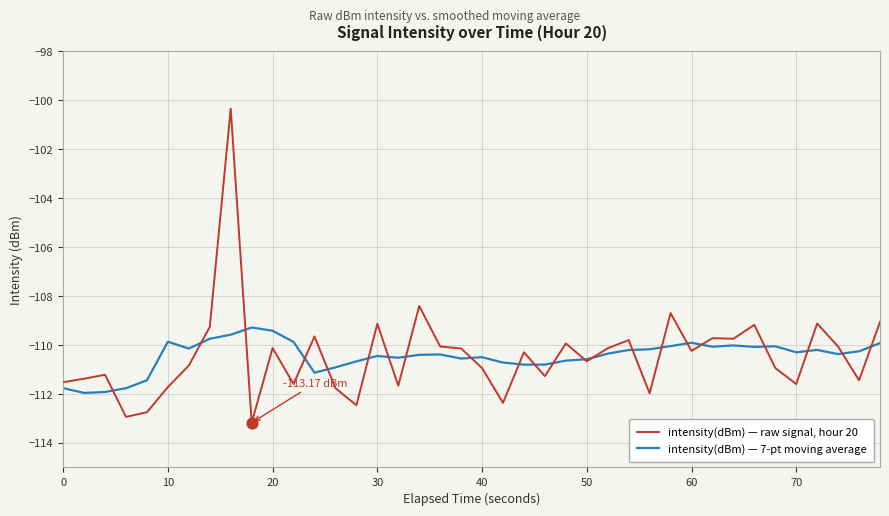

List the series in order of their overall mean, highest first.

intensity(dBm) — raw signal, hour 20, intensity(dBm) — 7-pt moving average